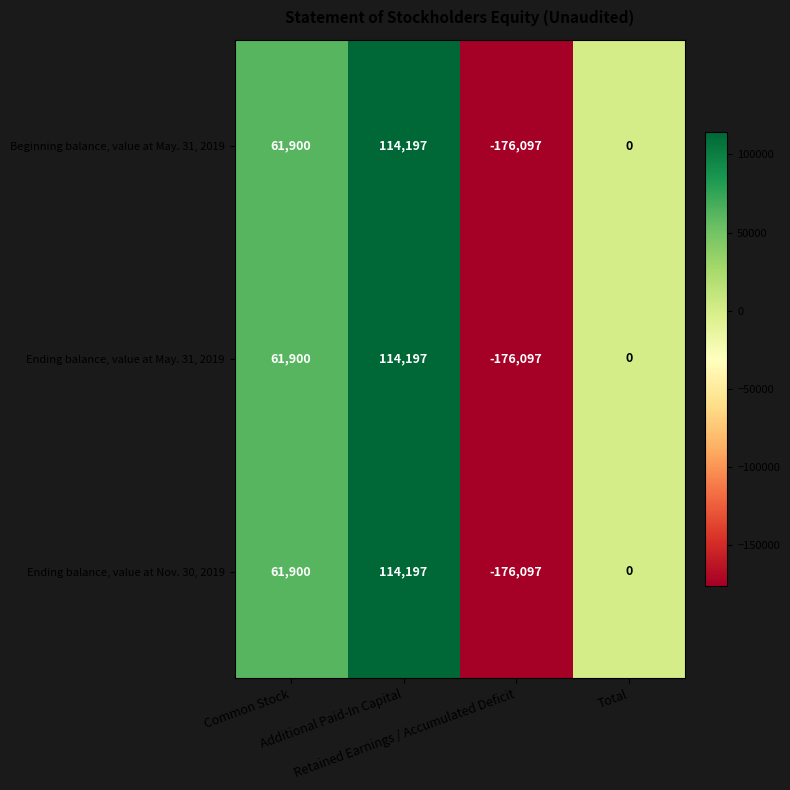

Count the number of categories in the chart.

4